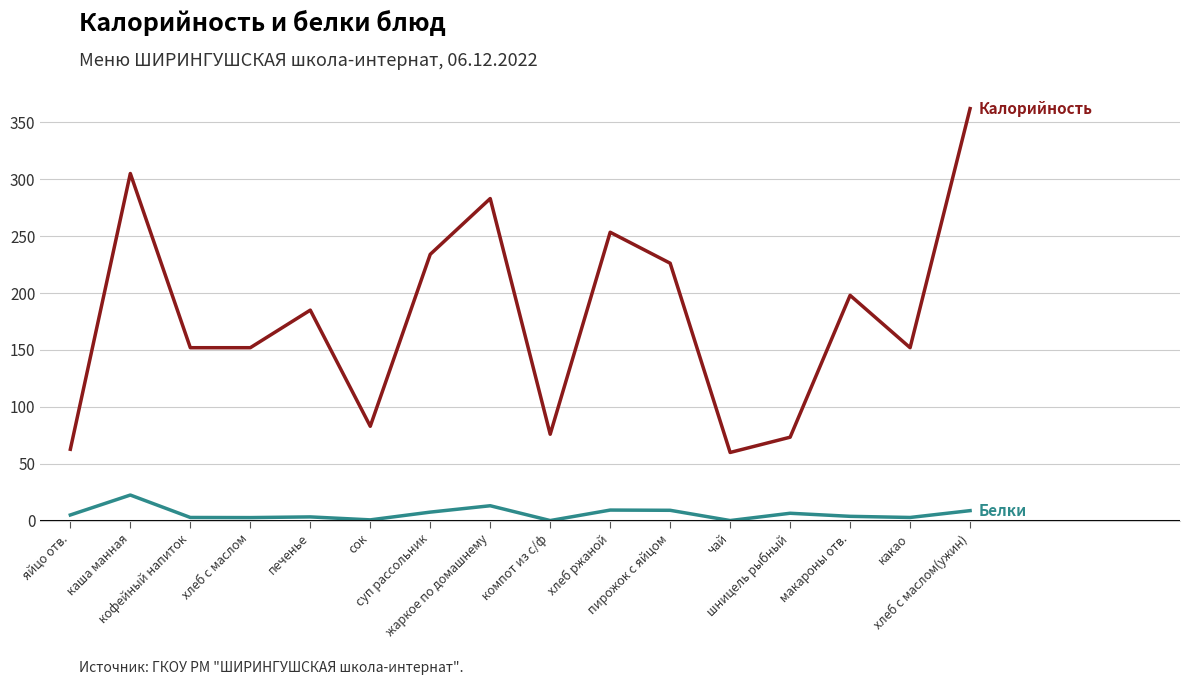

Does the chart display data point markers on the line(s)?

No